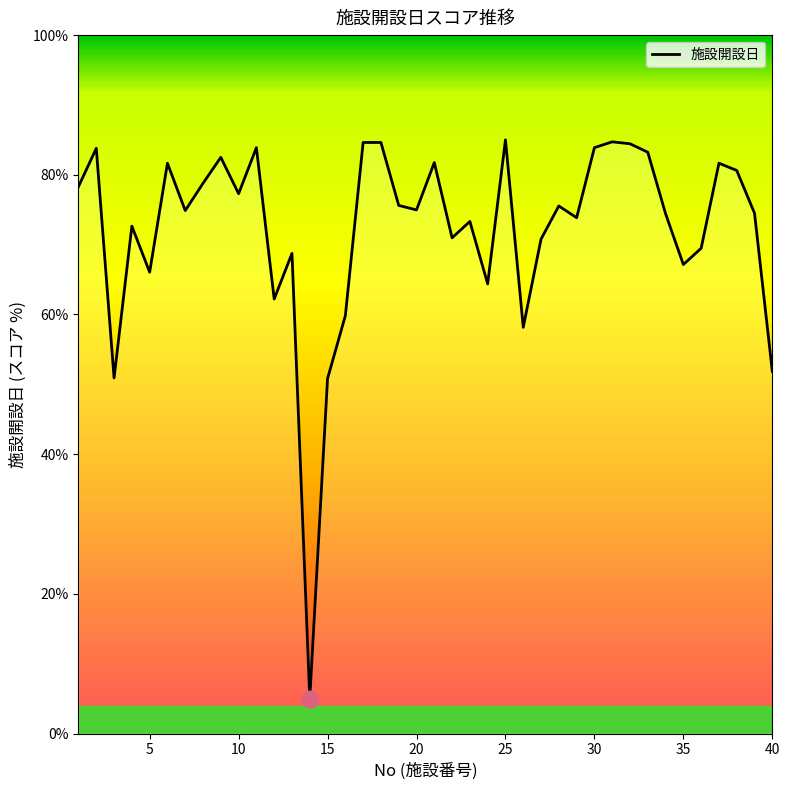

What is the smallest value displayed?

5.0